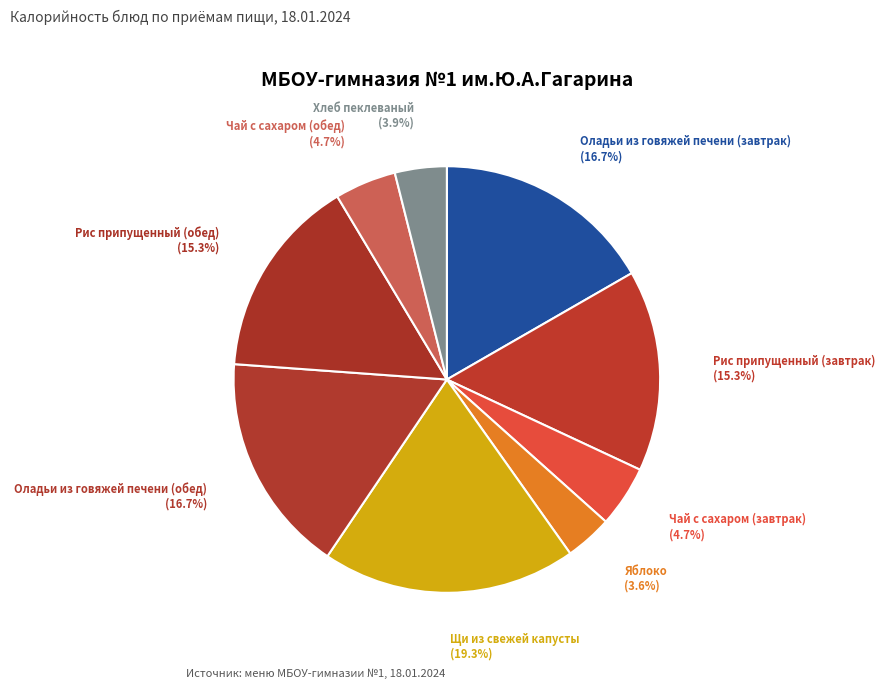

How much of the chart is everything except Яблоко?

96.4%